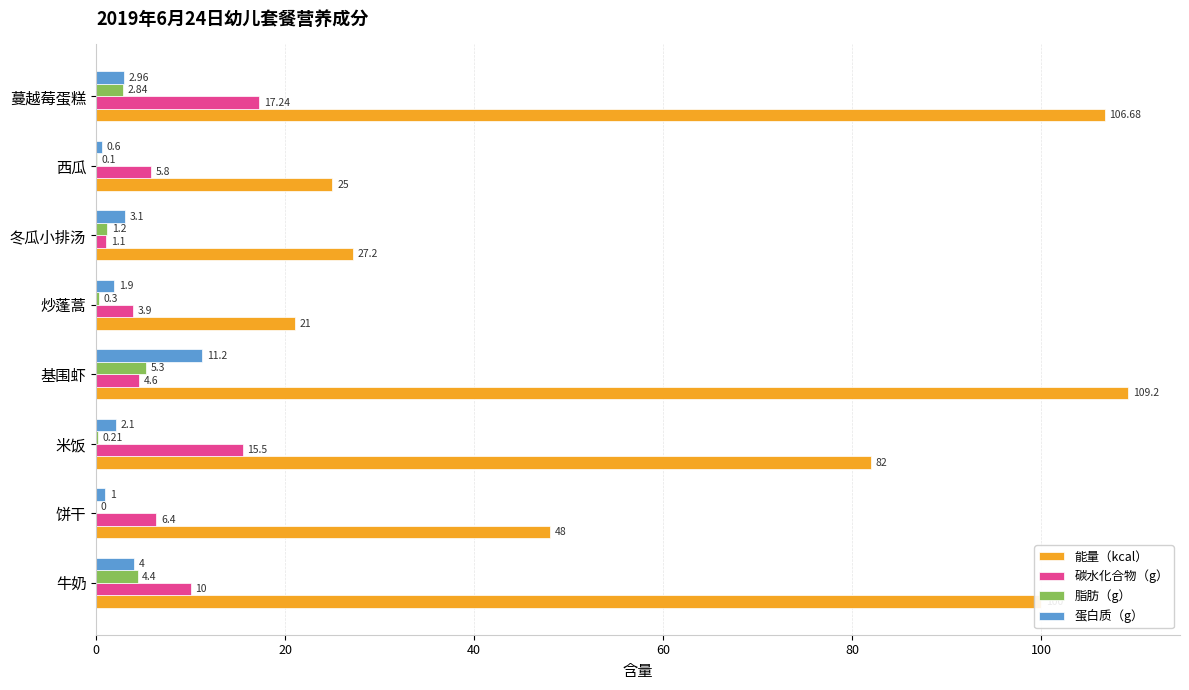

What is the sum of all 蛋白质（g） values?

26.9